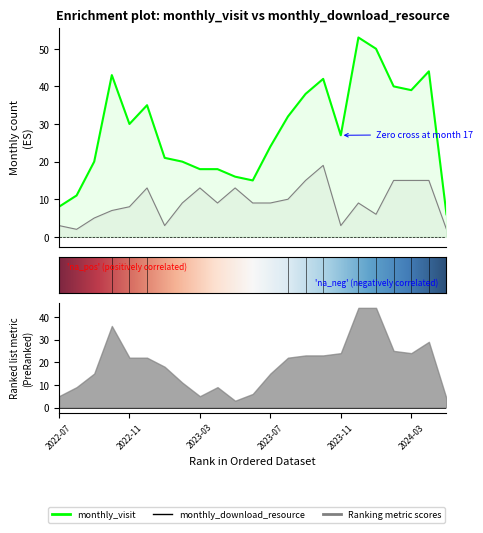

True or false: monthly_download_resource and monthly_visit intersect in this chart.

False